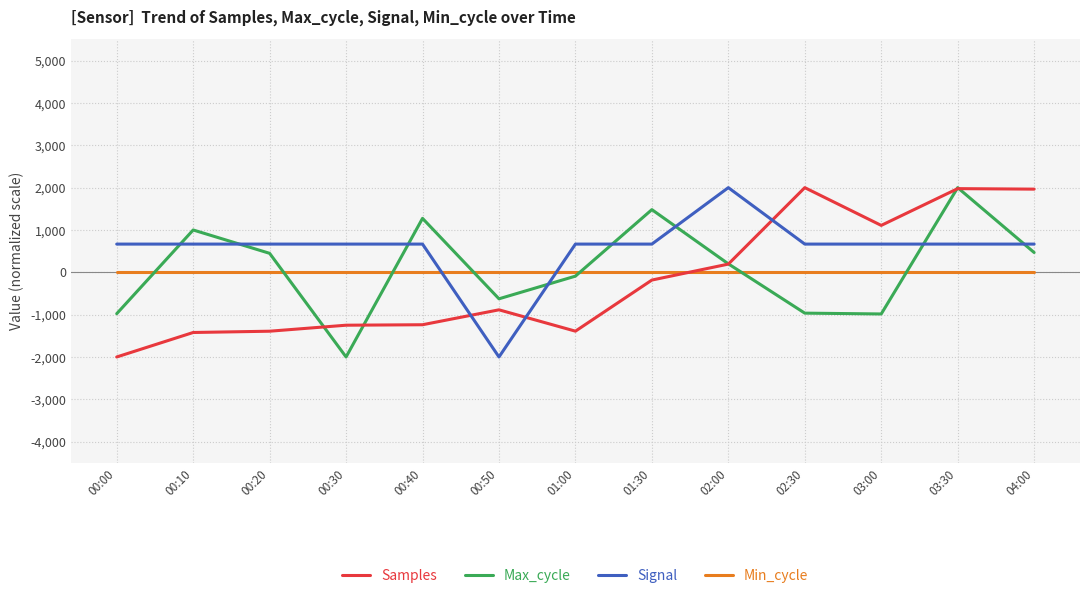

True or false: Samples has a value of 1964.8 at 04:00.

True